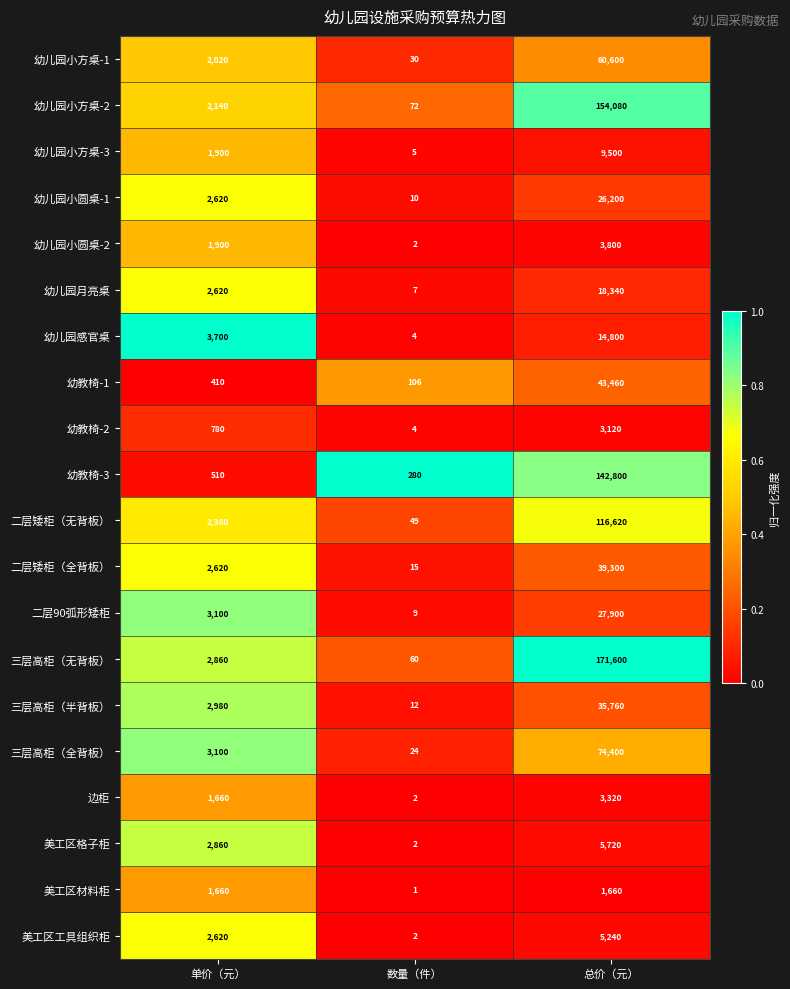

What is the difference between the maximum and minimum values in the 三层高柜（无背板） series?

171540